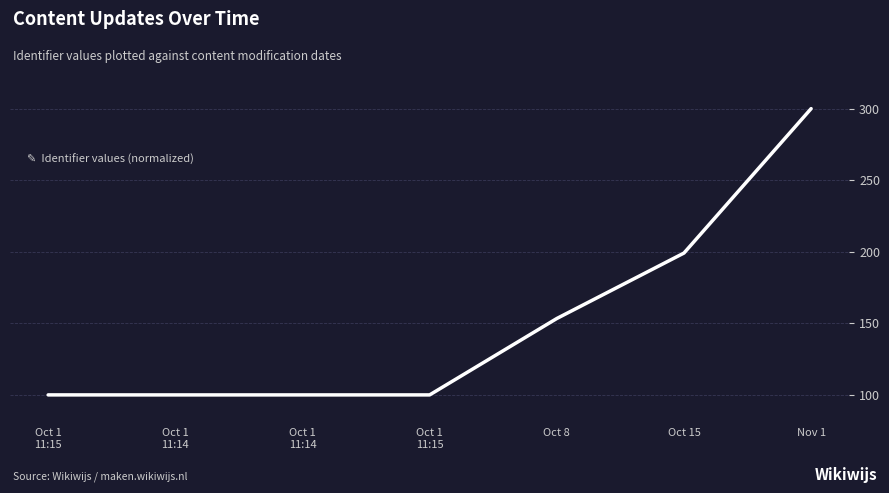

Which has a higher value, Oct 1
11:15 or Oct 1
11:14?

Oct 1
11:15